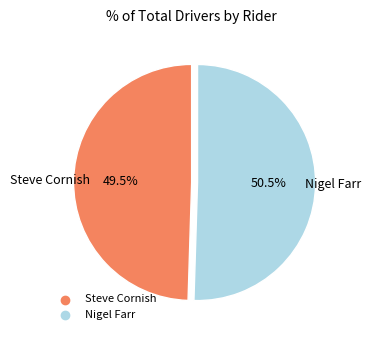

Combined, do Nigel Farr and Steve Cornish account for over 50%?

Yes